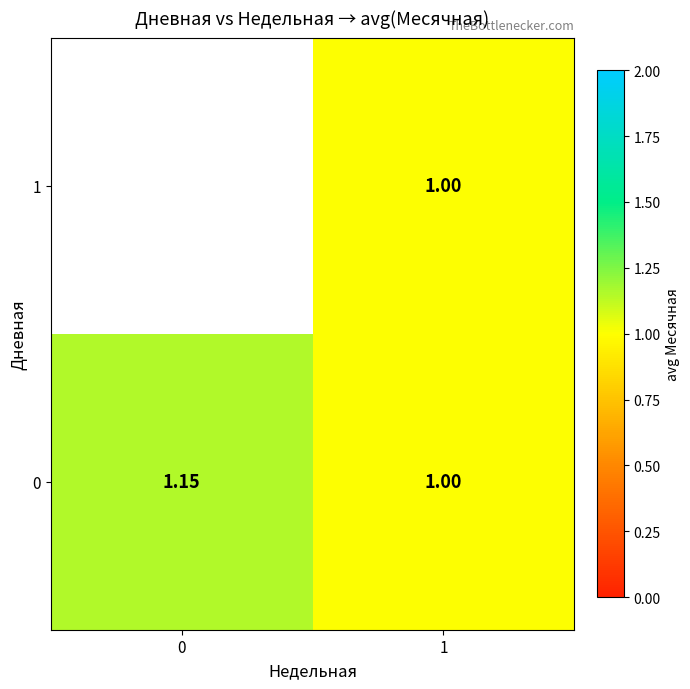

The row_0 series shows 1.0 at 1. True or false?

True